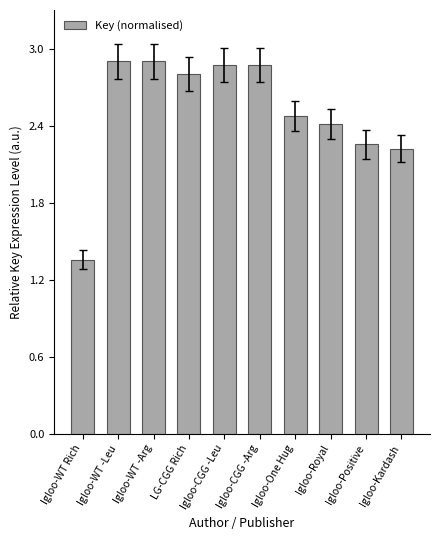

True or false: the data shows 2.9 at Igloo-CGG -Leu.

True